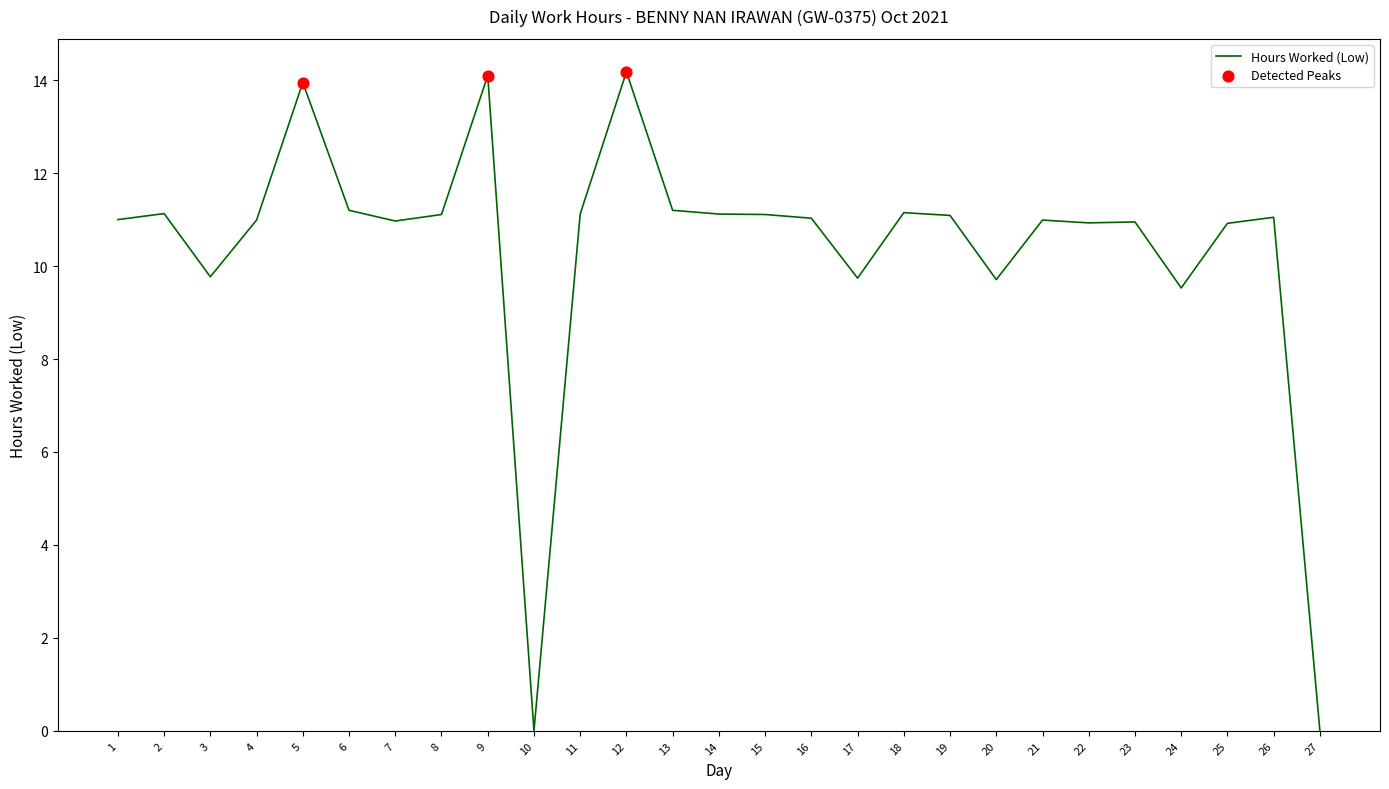

What is the ratio of the value at 5 to the value at 16?

1.3